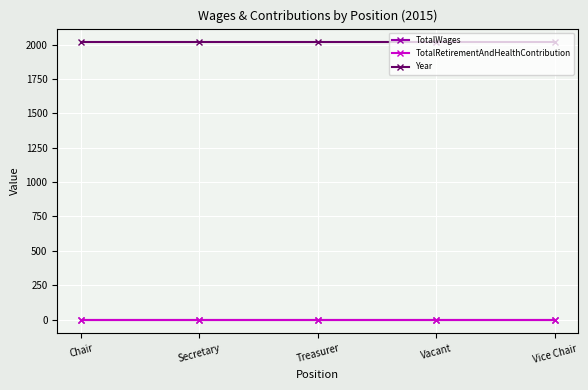

What is the average value of the Year series?

2015